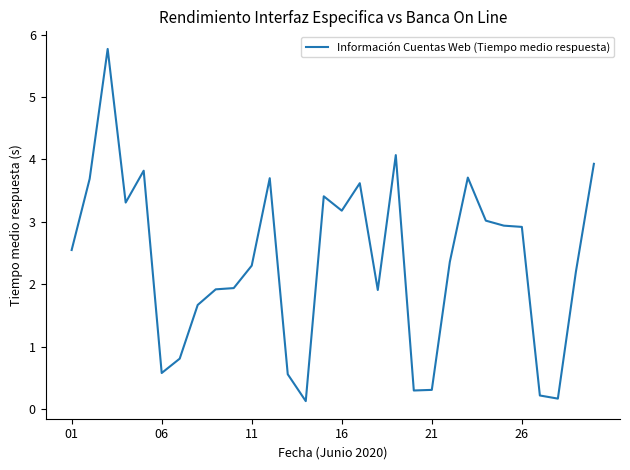

What is the maximum value shown in the chart?

5.8